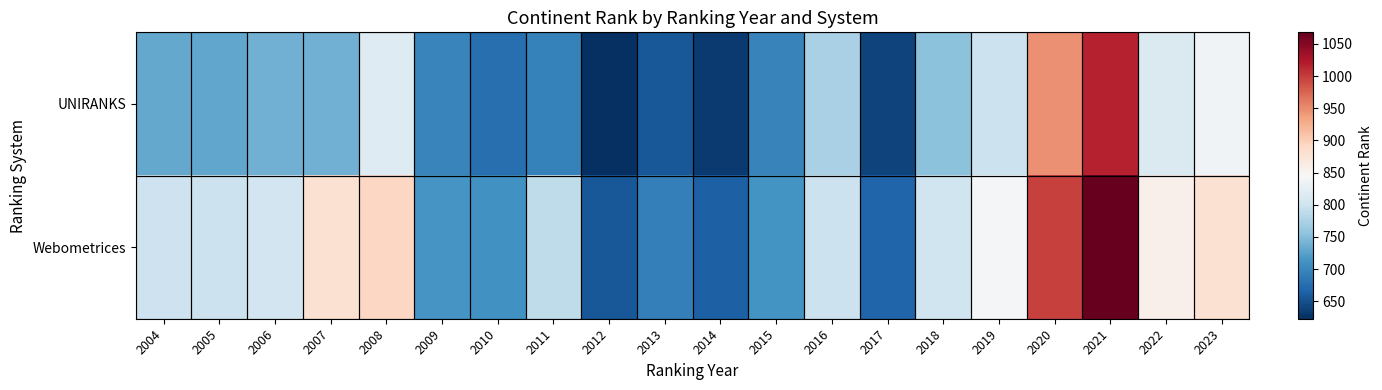

How many series are shown in this chart?

2